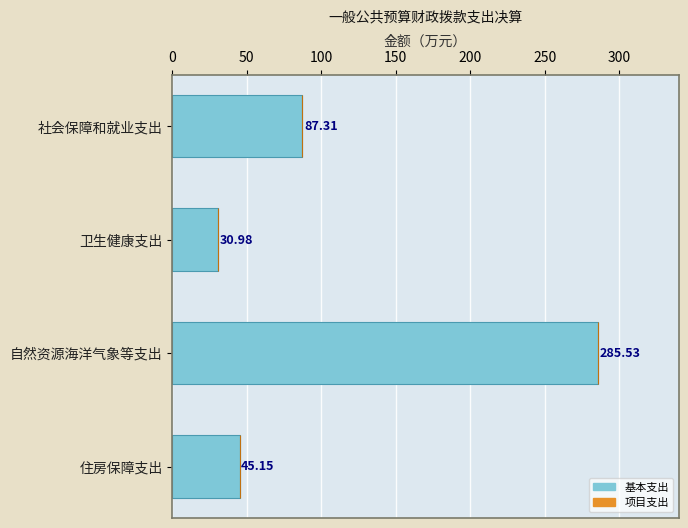

What is the label of the 2nd bar from the bottom?

自然资源海洋气象等支出